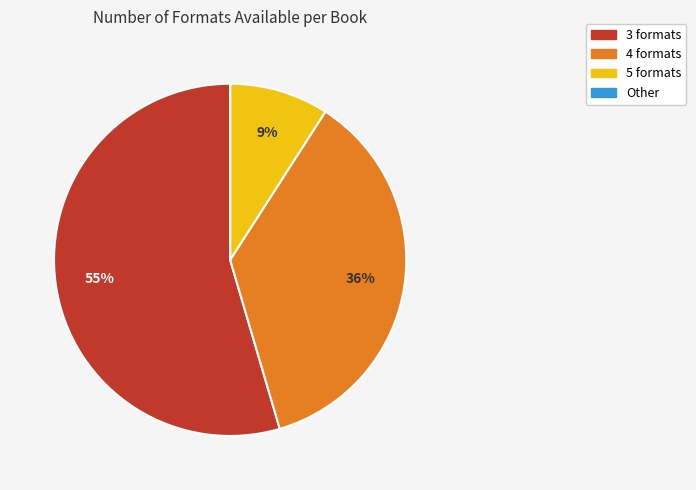

To the nearest percent, what is the difference between the largest and smallest slice percentages?

55%